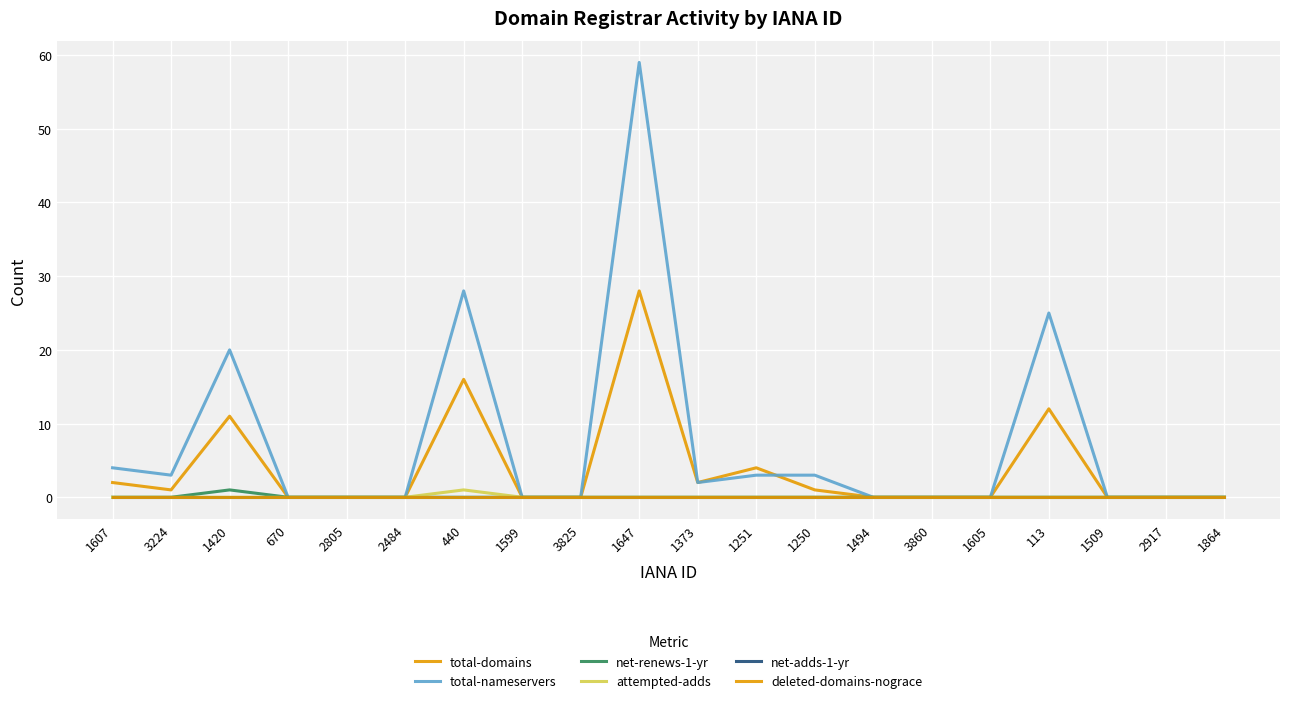

Does the chart display data point markers on the line(s)?

No